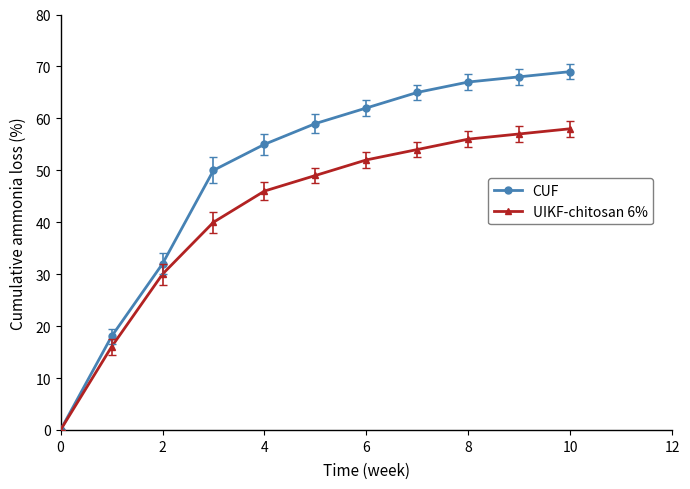

List the series in order of their peak value, highest first.

CUF, UIKF-chitosan 6%